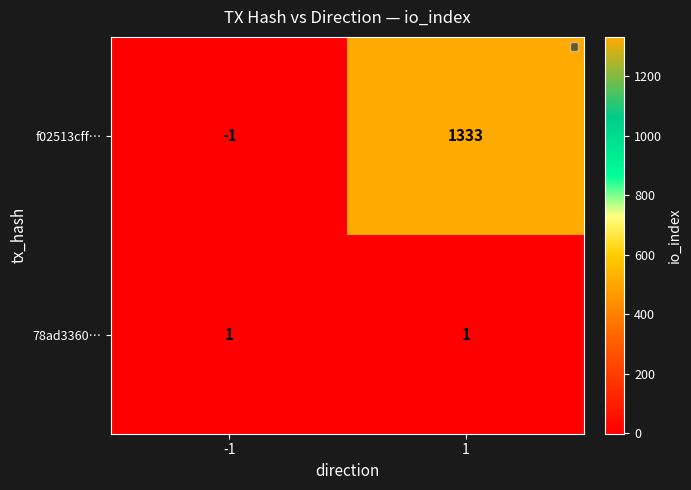

What is the total value across all series at 1?

1334